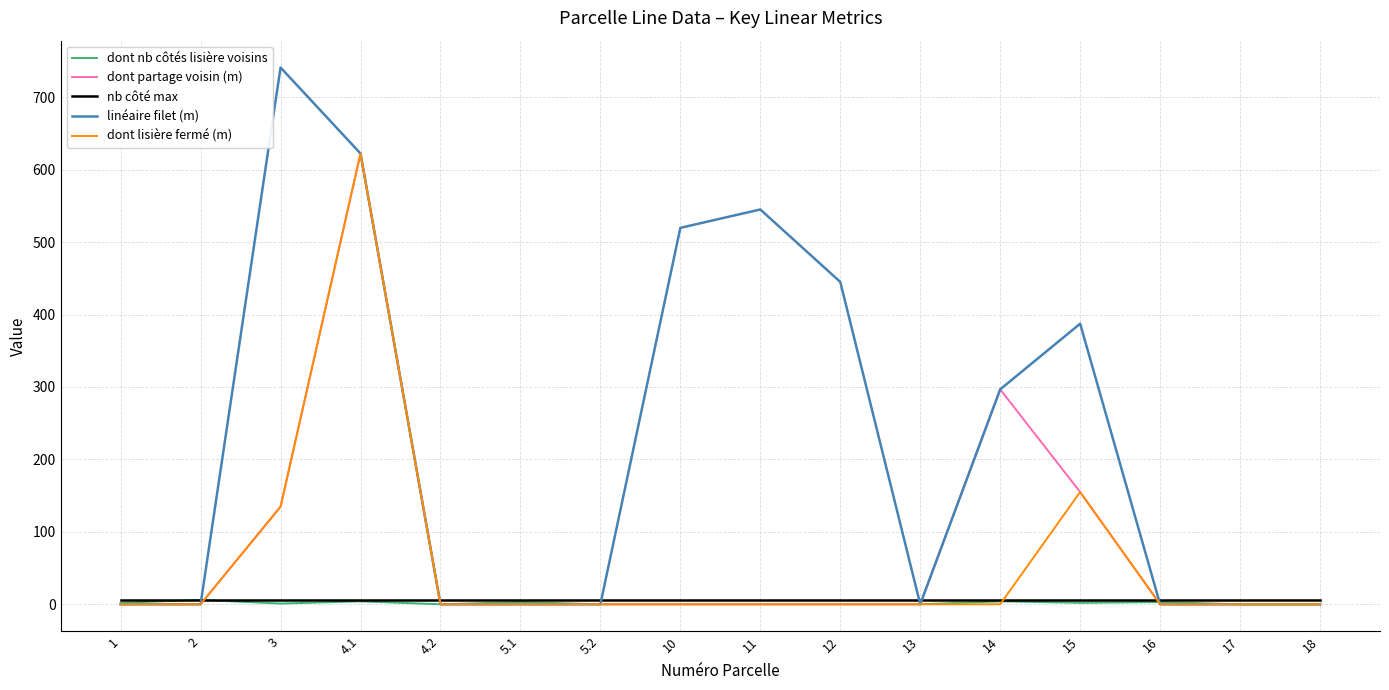

How many lines are shown in the chart?

5